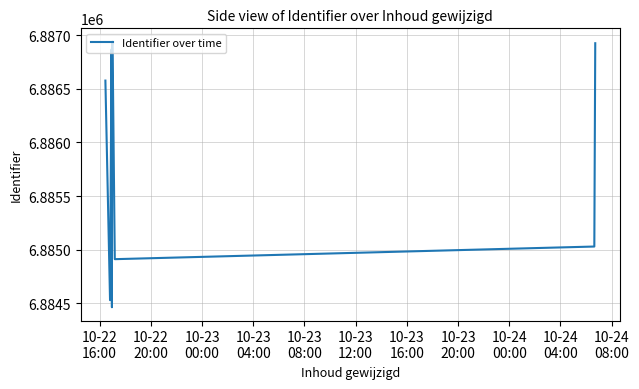

What is the average value?

6885727